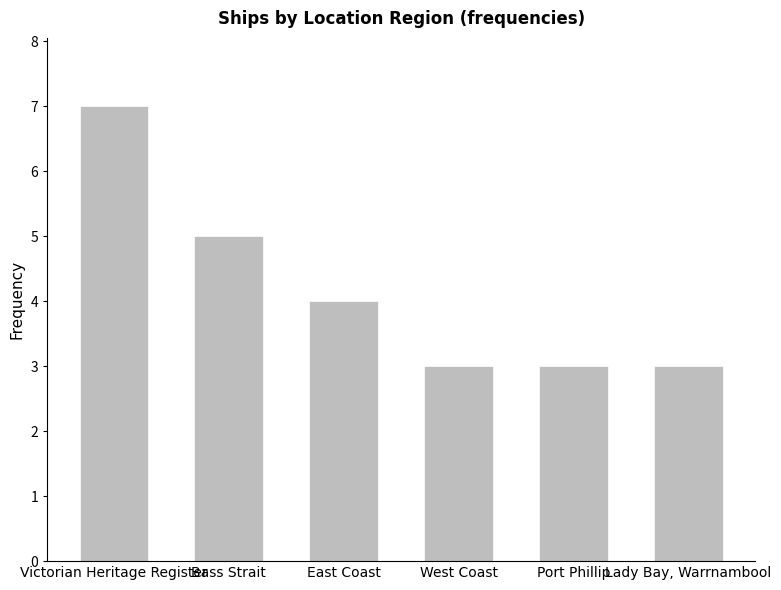

Count the number of data series in this chart.

1